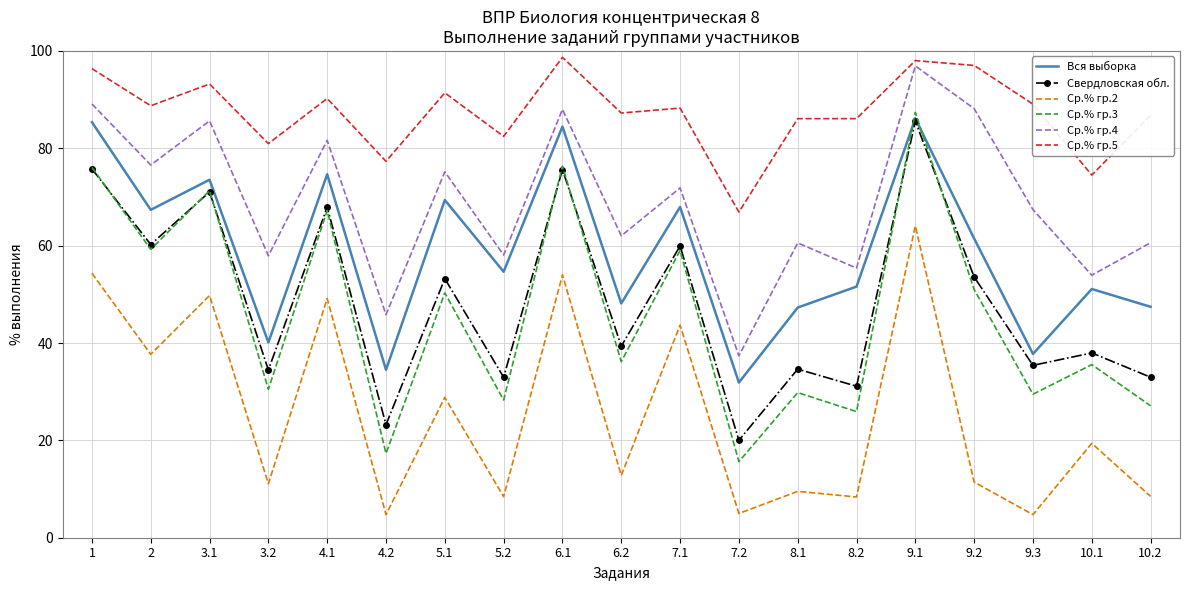

What is the total value across all series at 4.1?

430.8